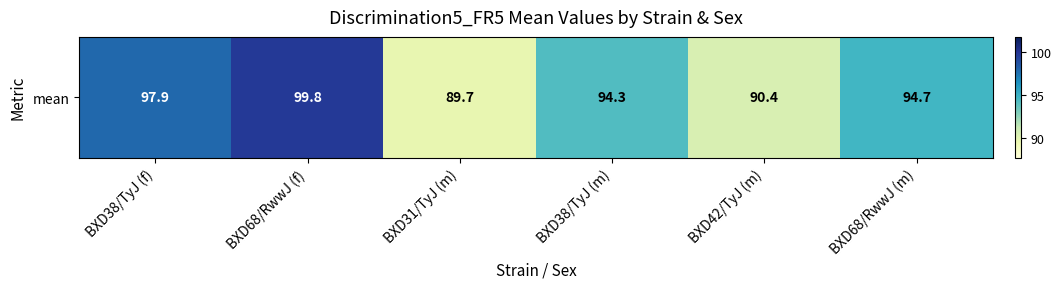

What is the average value?

94.5